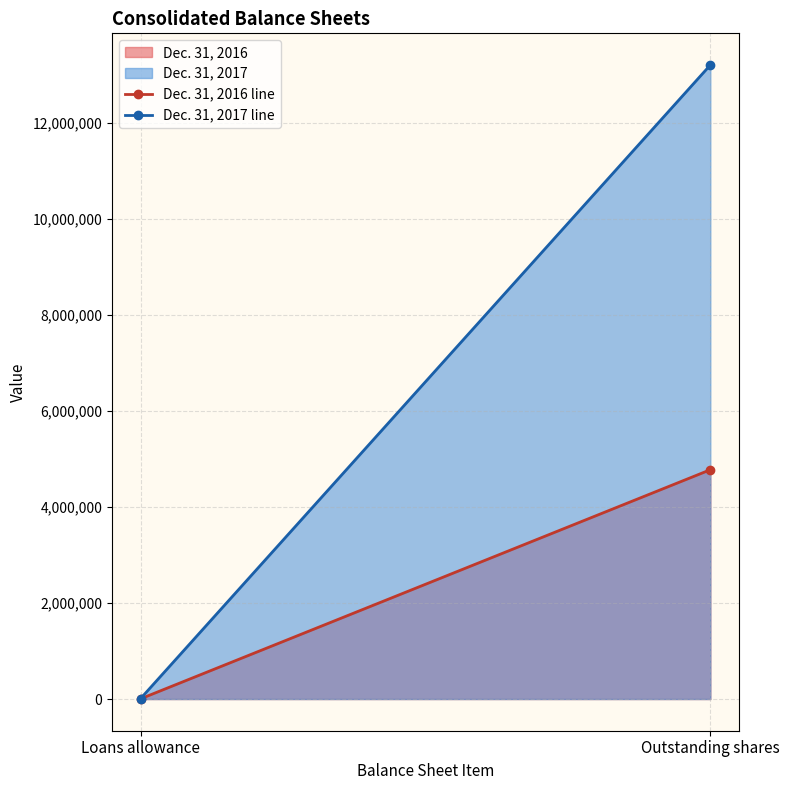

What value does the Dec. 31, 2017 line series have at Outstanding shares?

13203605